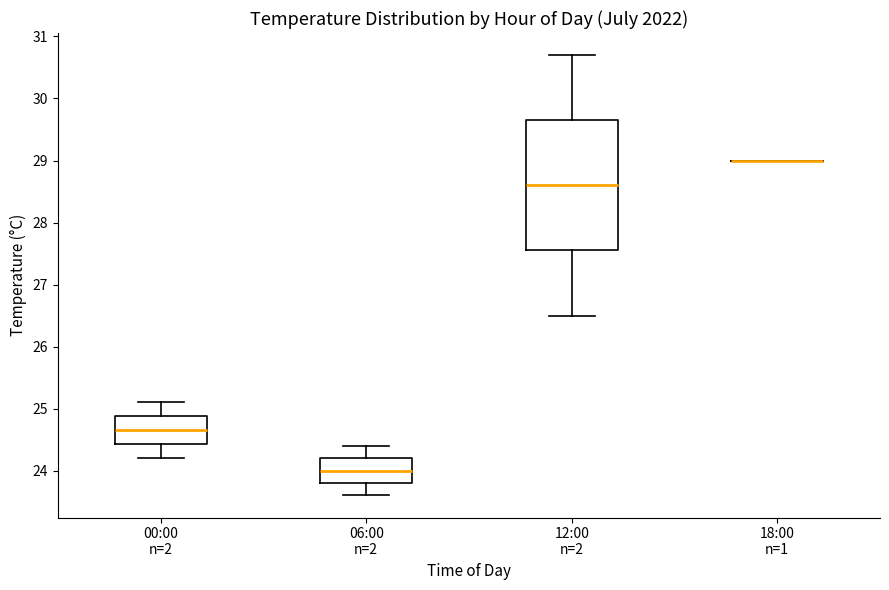

Comparing the boxes themselves (not the whiskers), which one is the tallest?

12:00 n=2